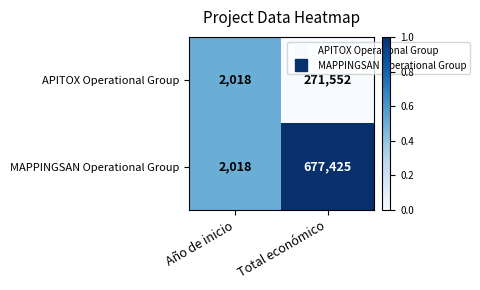

Reading left to right, what are all the values shown in this chart?

APITOX Operational Group: 2018	271552
MAPPINGSAN Operational Group: 2018	677425